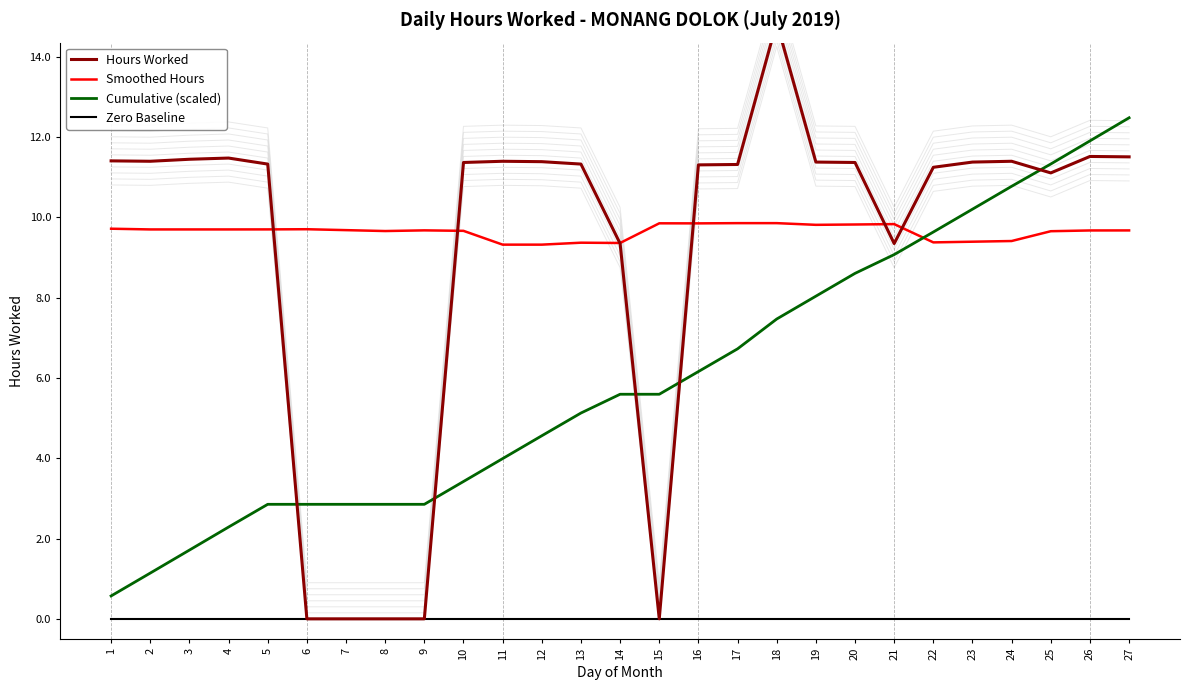

After their last crossing, which series has the higher values: Hours Worked or Smoothed Hours?

Hours Worked